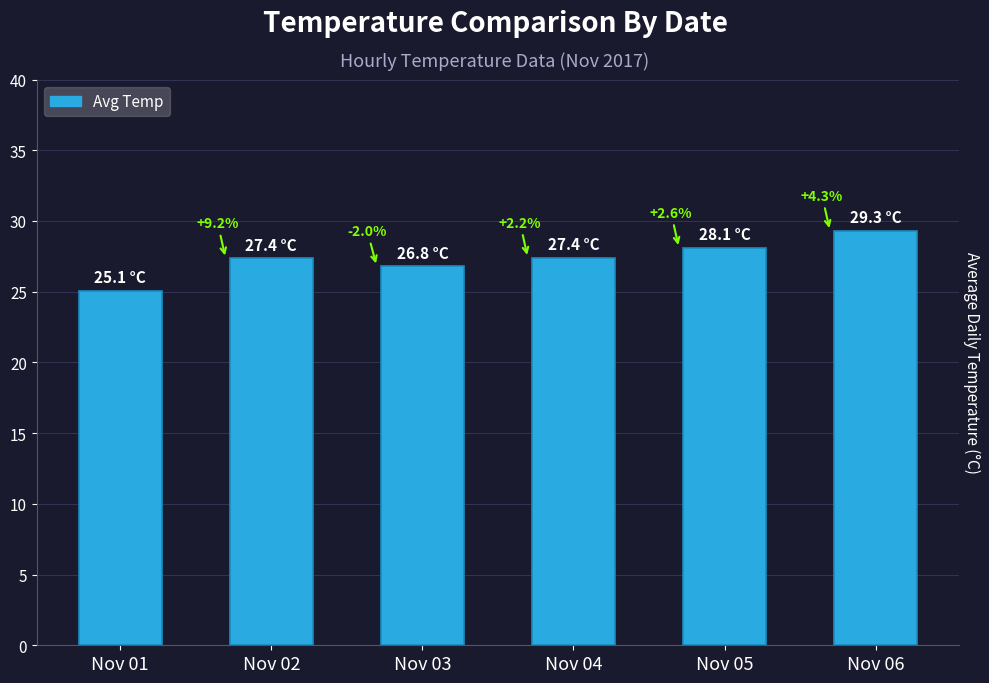

Reading right to left, list all the values displayed in this chart.

29.3	28.1	27.4	26.8	27.4	25.1